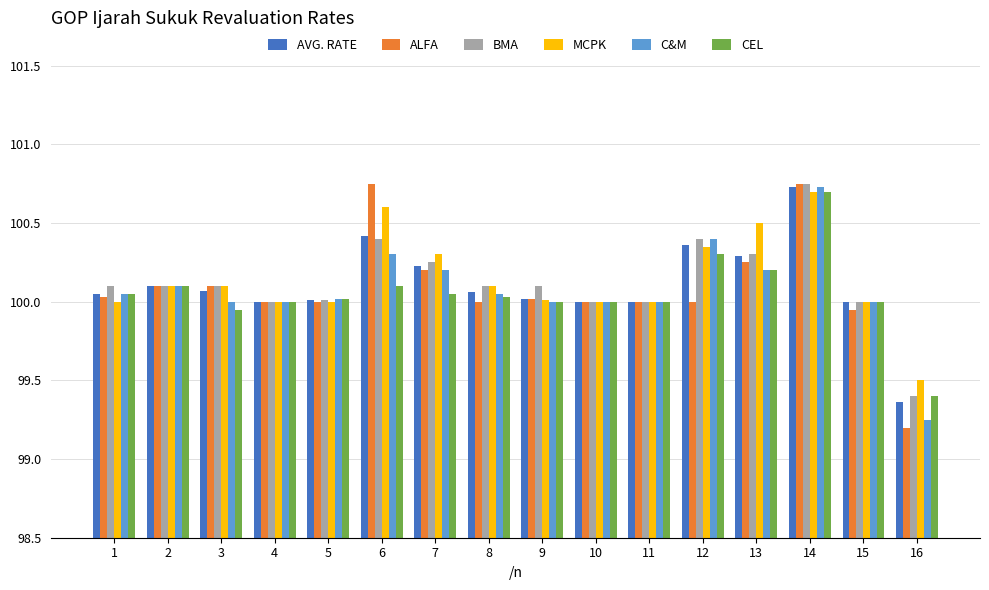

What is the sum of all BMA values?

1602.0